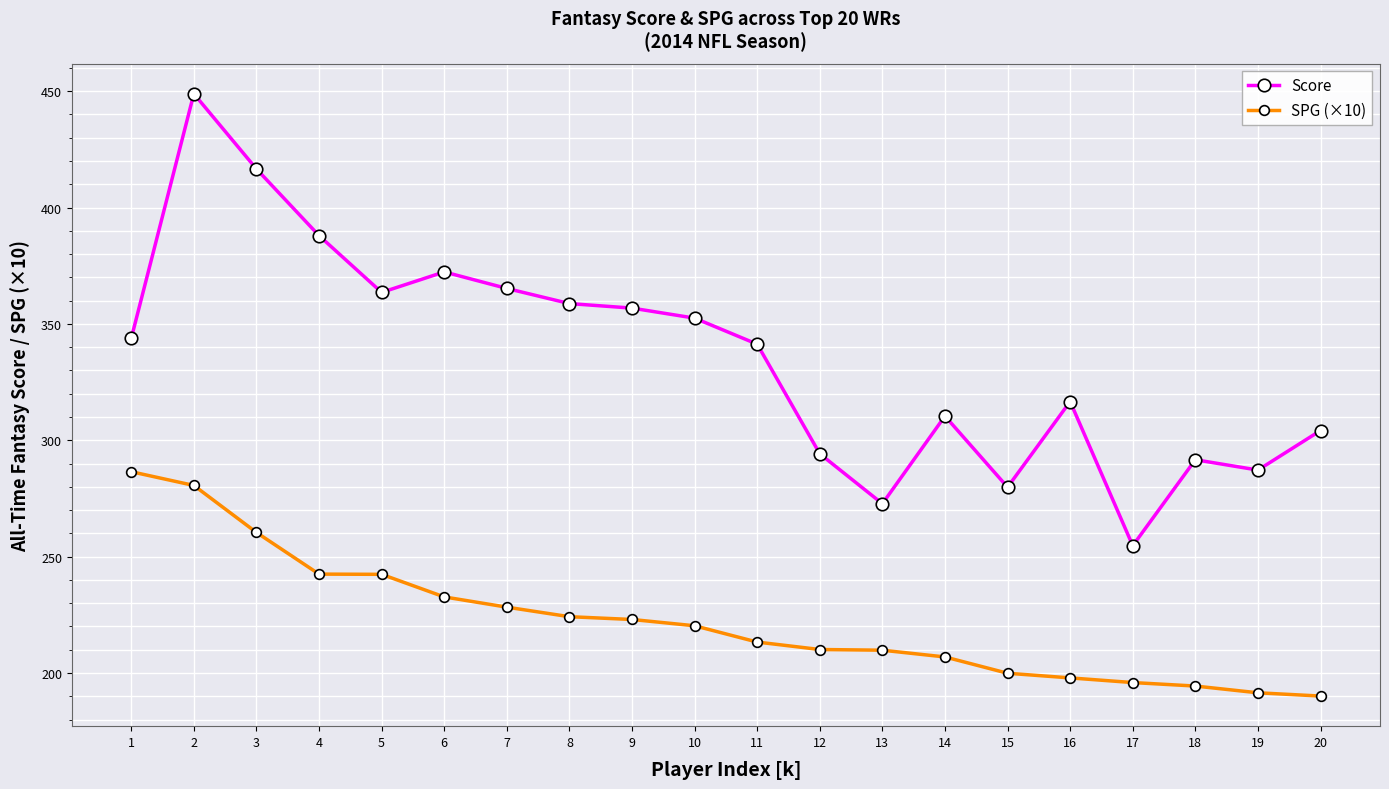

At how many categories does at least one series exceed 351?

9